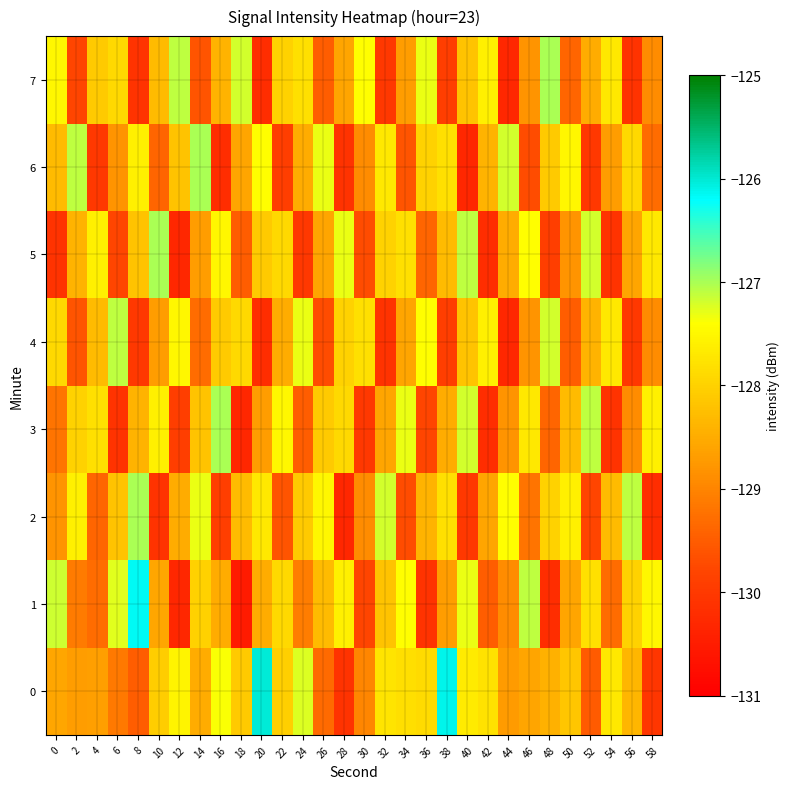

Which series changed the most between 28 and 36?

1